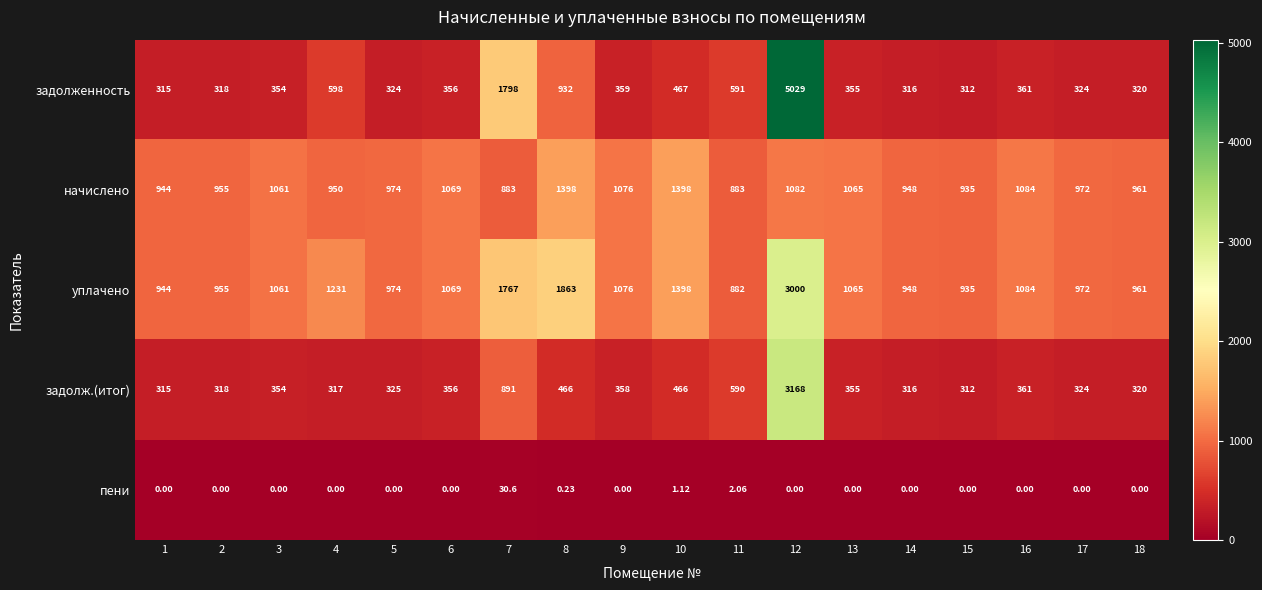

What is the difference between the highest and lowest values at 13?

1065.0